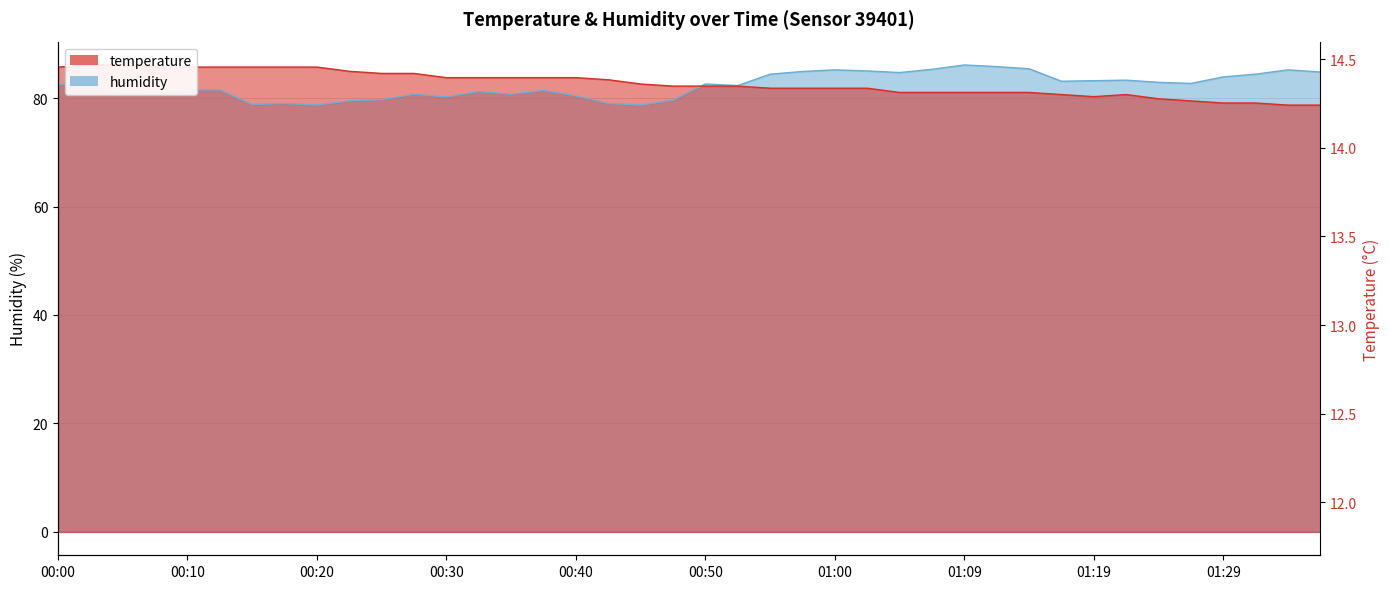

What is the maximum value for humidity?

86.1